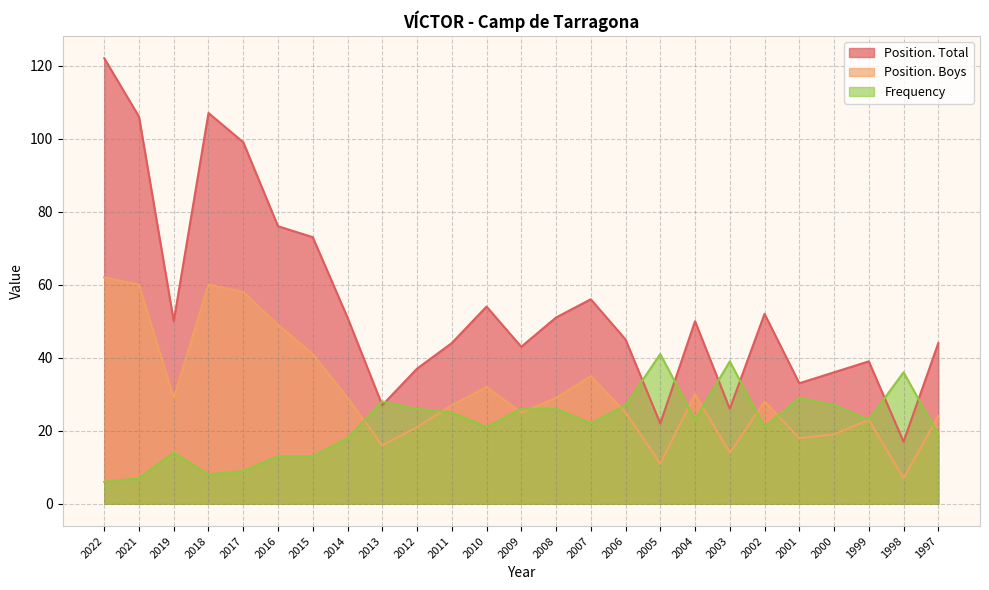

Reading left to right, list all the values displayed in this chart.

Position. Total: 2022=122	2021=106	2019=50	2018=107	2017=99	2016=76	2015=73	2014=51	2013=27	2012=37	2011=44	2010=54	2009=43	2008=51	2007=56	2006=45	2005=22	2004=50	2003=26	2002=52	2001=33	2000=36	1999=39	1998=17	1997=44
Position. Boys: 2022=62	2021=60	2019=29	2018=60	2017=58	2016=49	2015=41	2014=29	2013=16	2012=21	2011=27	2010=32	2009=25	2008=29	2007=35	2006=25	2005=11	2004=30	2003=14	2002=28	2001=18	2000=19	1999=23	1998=7	1997=24
Frequency: 2022=6	2021=7	2019=14	2018=8	2017=9	2016=13	2015=13	2014=18	2013=28	2012=26	2011=25	2010=21	2009=26	2008=26	2007=22	2006=27	2005=41	2004=23	2003=39	2002=21	2001=29	2000=27	1999=23	1998=36	1997=19